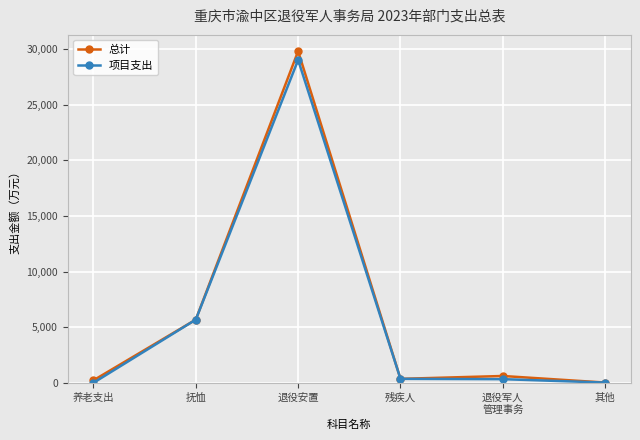

How many series are shown in this chart?

2